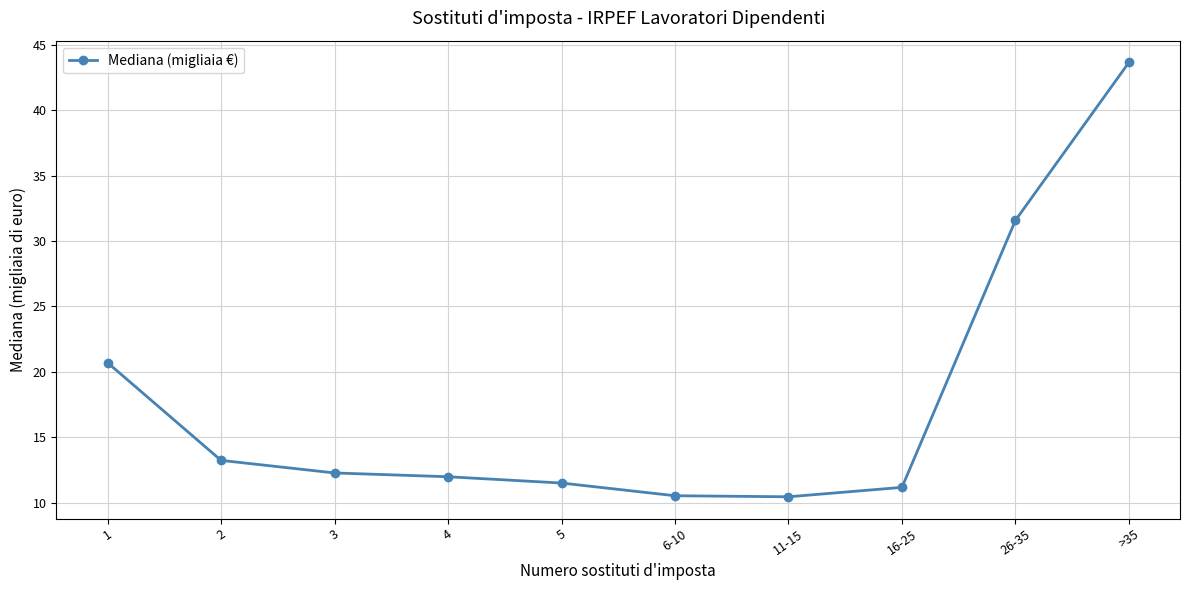

True or false: the data shows 27.6 at 1.

False